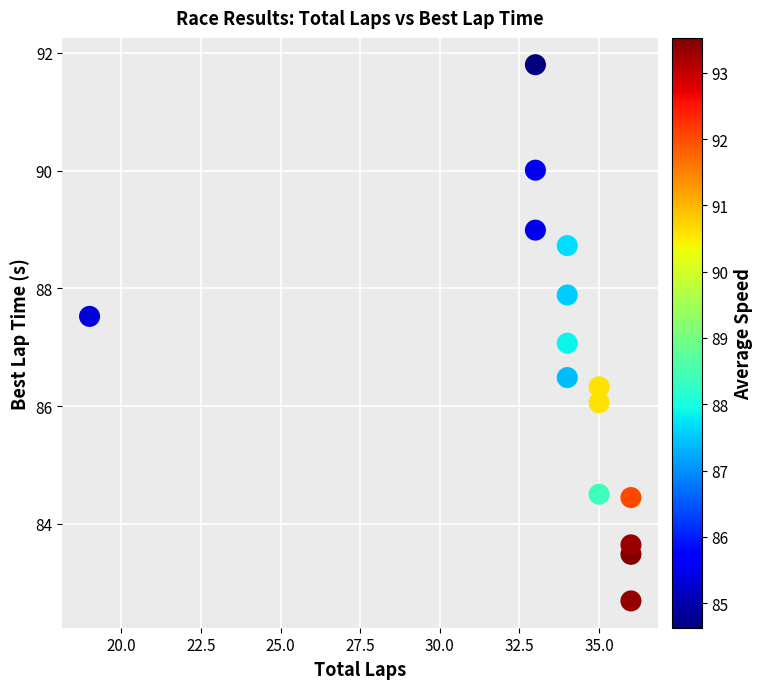

What is the range of Y values (max minus min)?

9.1